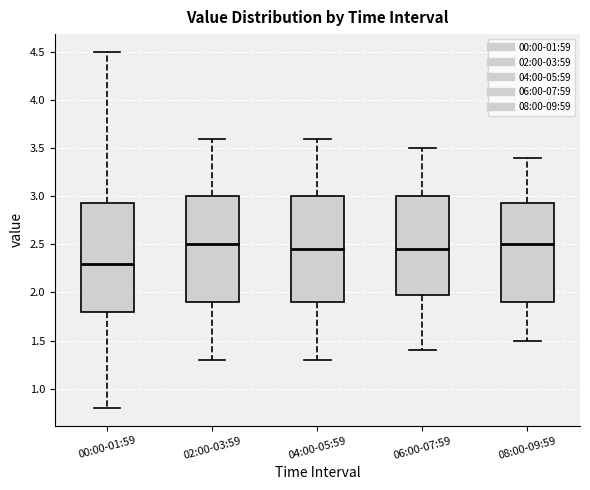

Reading left to right, read every box against the y-axis: the position of its median line, the range the box covers, and the ends of its whiskers. The values are not printed on the chart, so give them approximately, as read against the axis.

00:00-01:59: median 2.30, box 1.80 to 2.95, whiskers 0.80 to 4.50
02:00-03:59: median 2.50, box 1.90 to 3.00, whiskers 1.30 to 3.60
04:00-05:59: median 2.45, box 1.90 to 3.00, whiskers 1.30 to 3.60
06:00-07:59: median 2.45, box 2.00 to 3.00, whiskers 1.40 to 3.50
08:00-09:59: median 2.50, box 1.90 to 2.95, whiskers 1.50 to 3.40